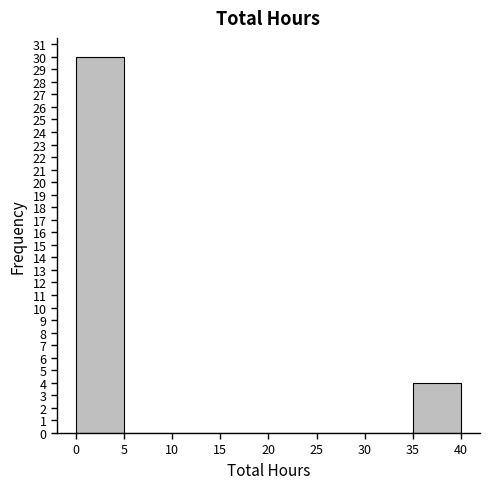

Reading left to right, transcribe this chart: for each bar, give the range it covers on the x-axis and its height. The values are not printed on the chart, so give them approximately, as read against the axis.

0 to 5: 30
5 to 10: 0
10 to 15: 0
15 to 20: 0
20 to 25: 0
25 to 30: 0
30 to 35: 0
35 to 40: 4